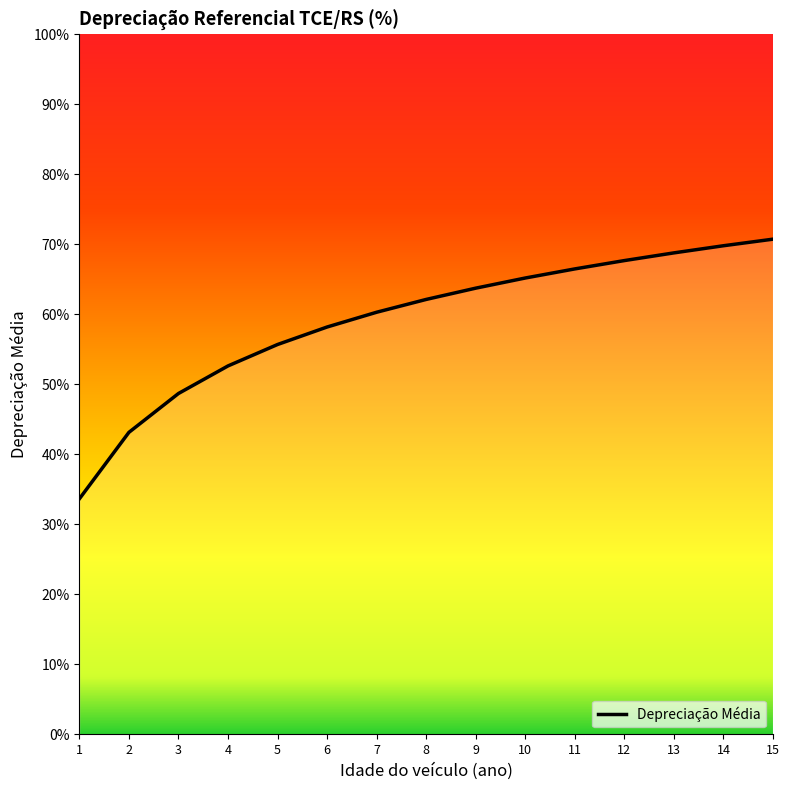

What is the value of the 8th point from the left?

62.1